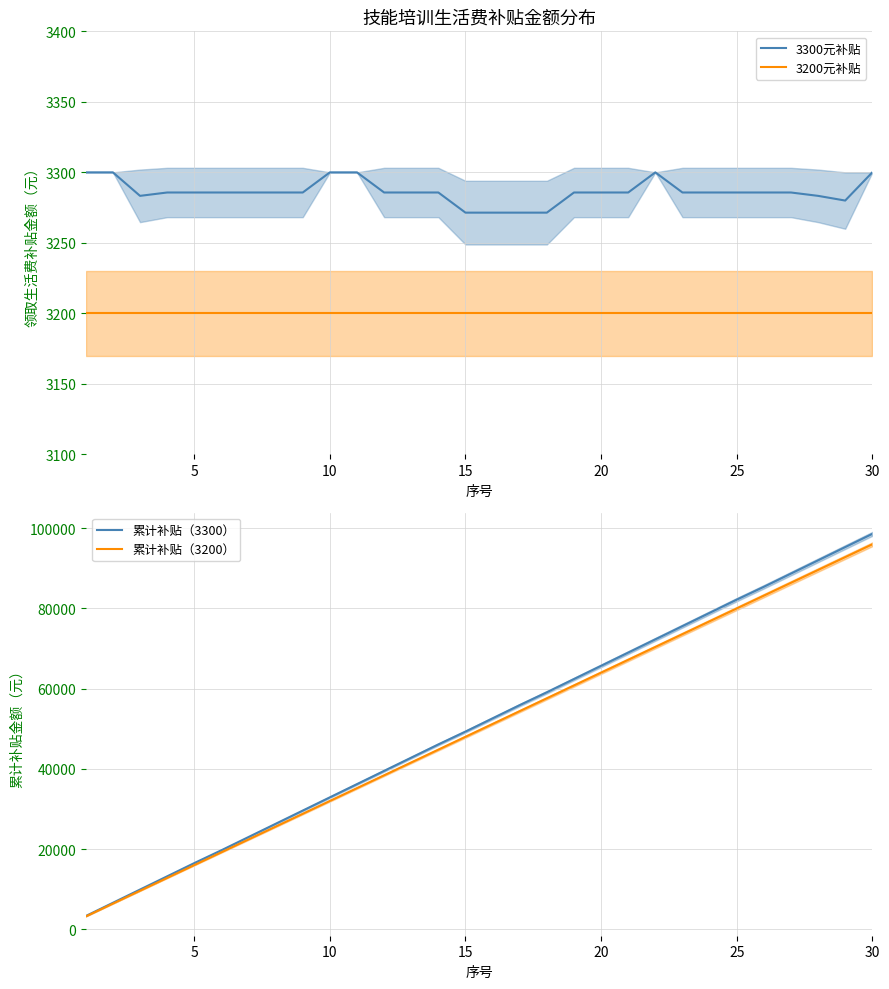

What is the value of the 3300元补贴 point at the 1st from the left?

3300.0